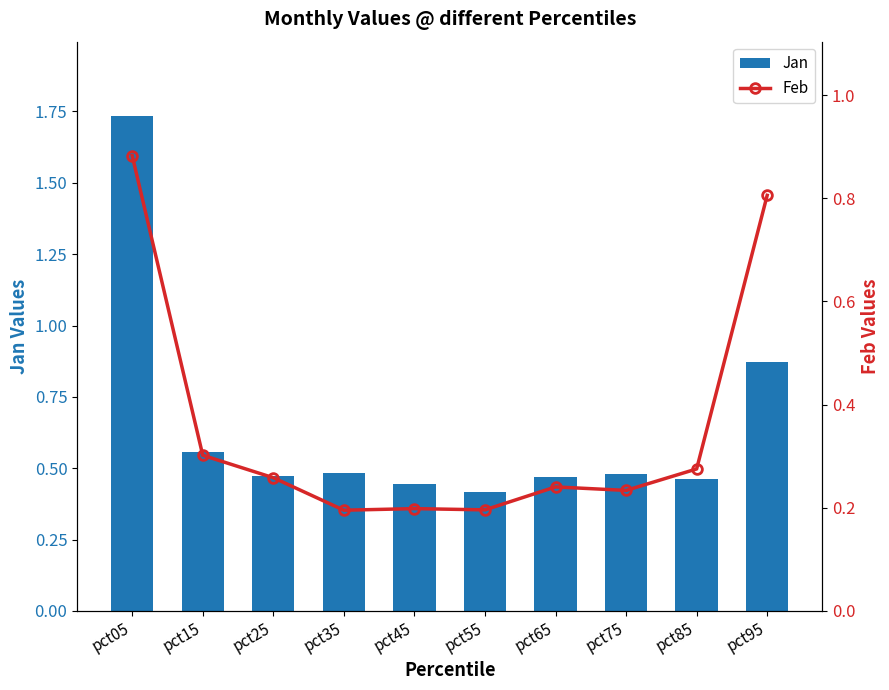

What is the value of the Jan bar at the 6th from the left?

0.4